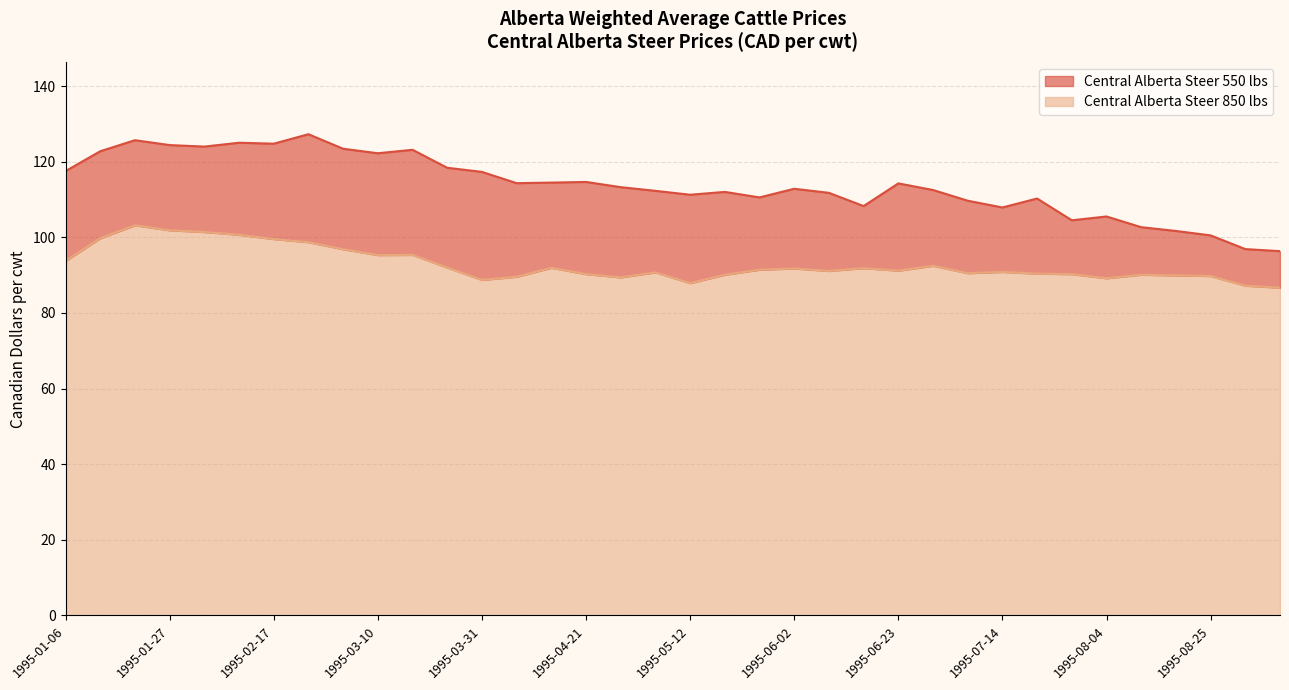

List the labels in order of Central Alberta Steer 550 lbs value, largest first.

1995-02-24, 1995-01-20, 1995-02-10, 1995-02-17, 1995-01-27, 1995-02-03, 1995-03-03, 1995-03-17, 1995-01-13, 1995-03-10, 1995-03-24, 1995-01-06, 1995-03-31, 1995-04-21, 1995-04-14, 1995-04-07, 1995-06-23, 1995-04-28, 1995-06-02, 1995-06-30, 1995-05-05, 1995-05-19, 1995-06-09, 1995-05-12, 1995-05-26, 1995-07-21, 1995-07-07, 1995-06-16, 1995-07-14, 1995-08-04, 1995-07-28, 1995-08-11, 1995-08-18, 1995-08-25, 1995-09-01, 1995-09-08